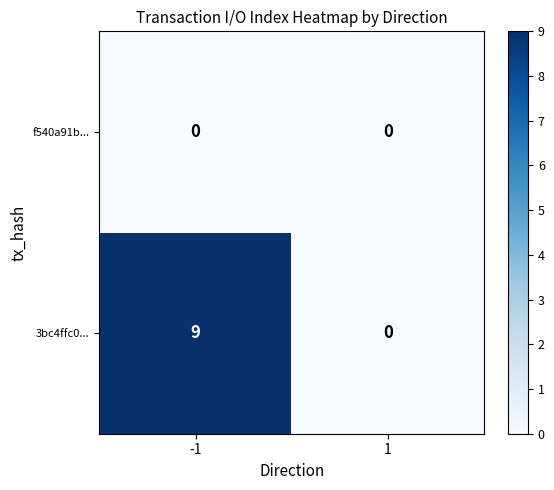

Reading left to right, extract all data points from this chart.

f540a91b...: -1=0	1=0
3bc4ffc0...: -1=9	1=0